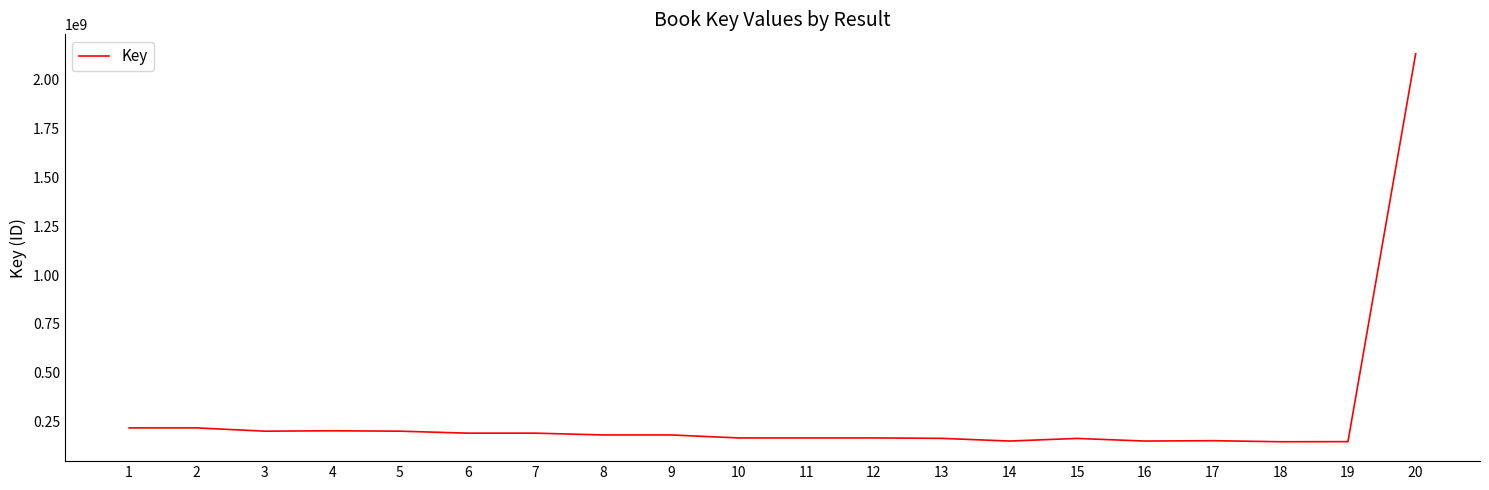

What is the greatest value displayed?

2133952087